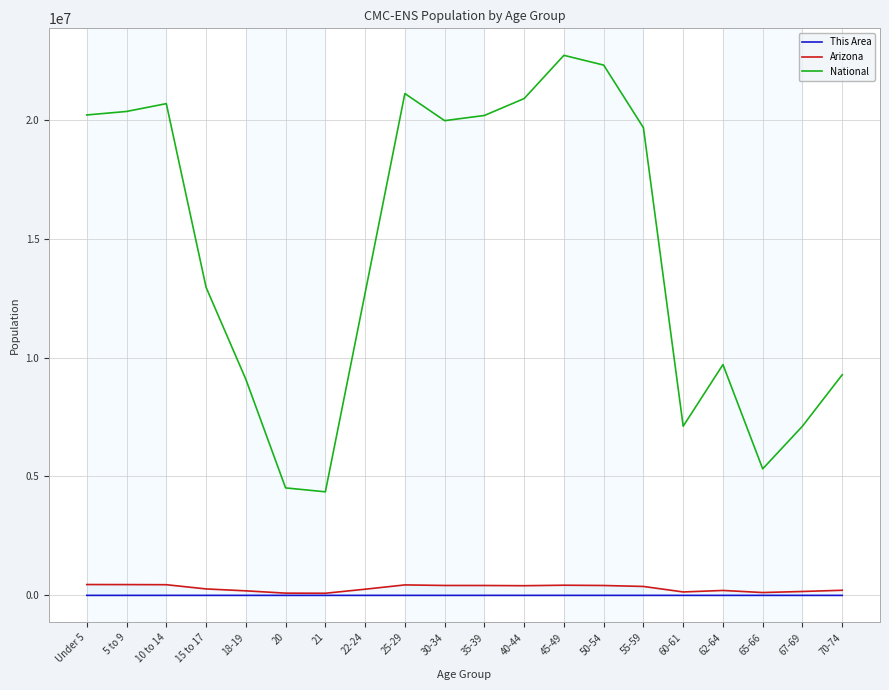

Is this an area chart (filled region under the line)?

No